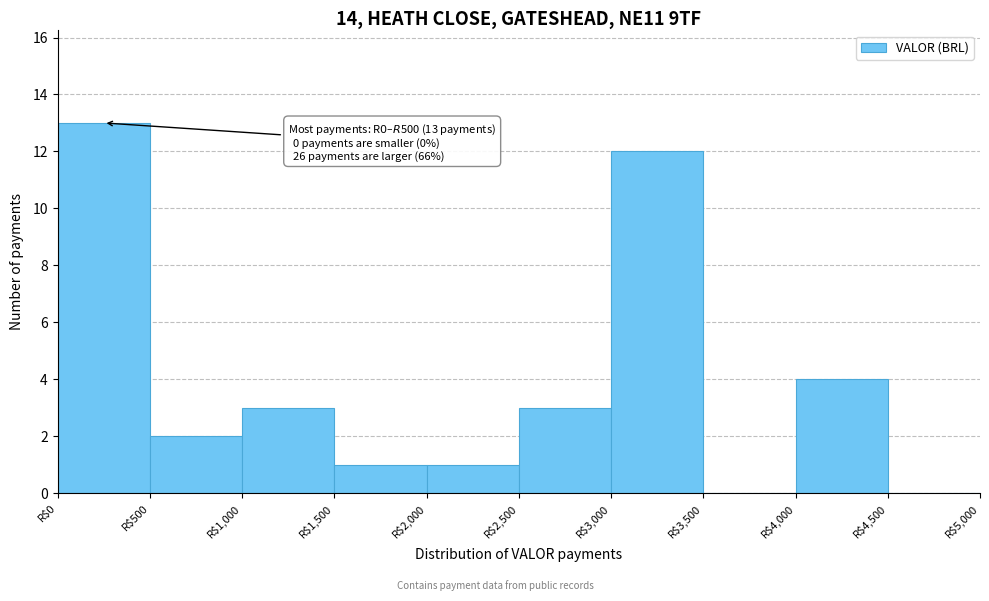

Over which range of the x-axis is the bar tallest?

0 to 500